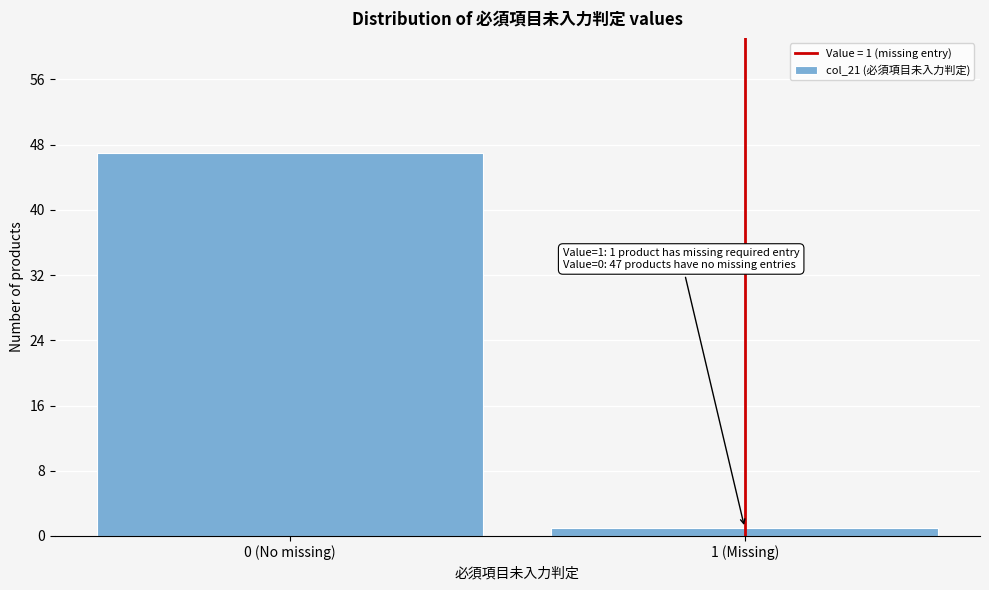

Reading right to left, transcribe all the data shown in this chart.

1	47